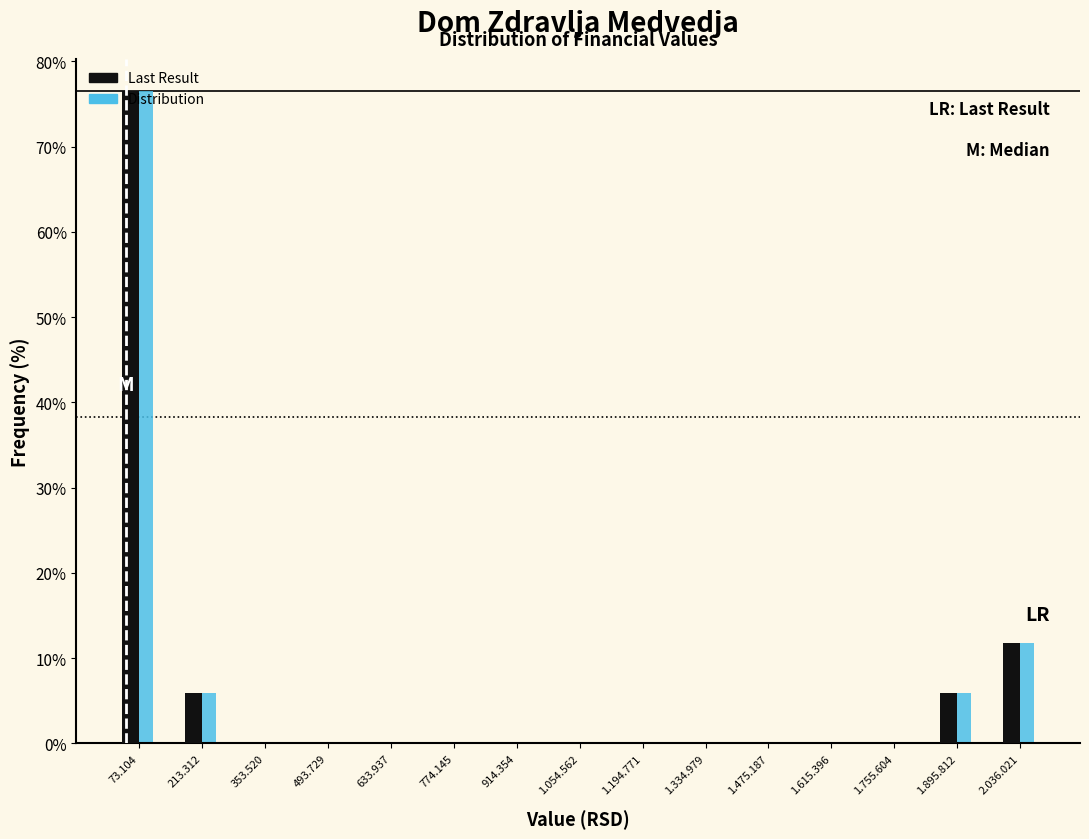

What is the total value across all series at 213.312?

11.8